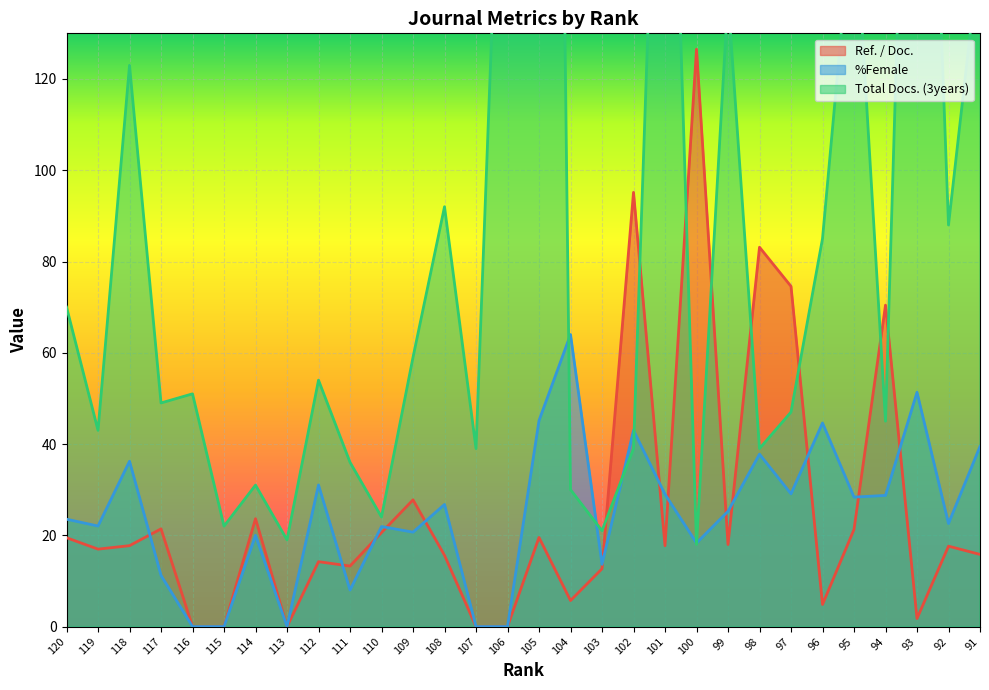

At which category does the chart reach its peak across all series?

105